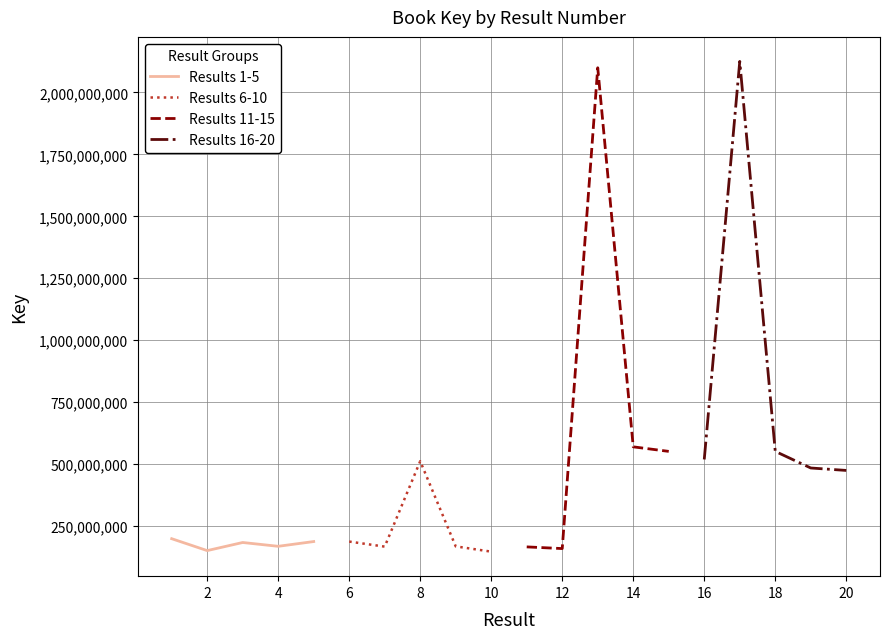

Rank the series by their maximum value, from lowest to highest.

Results 1-5, Results 6-10, Results 11-15, Results 16-20